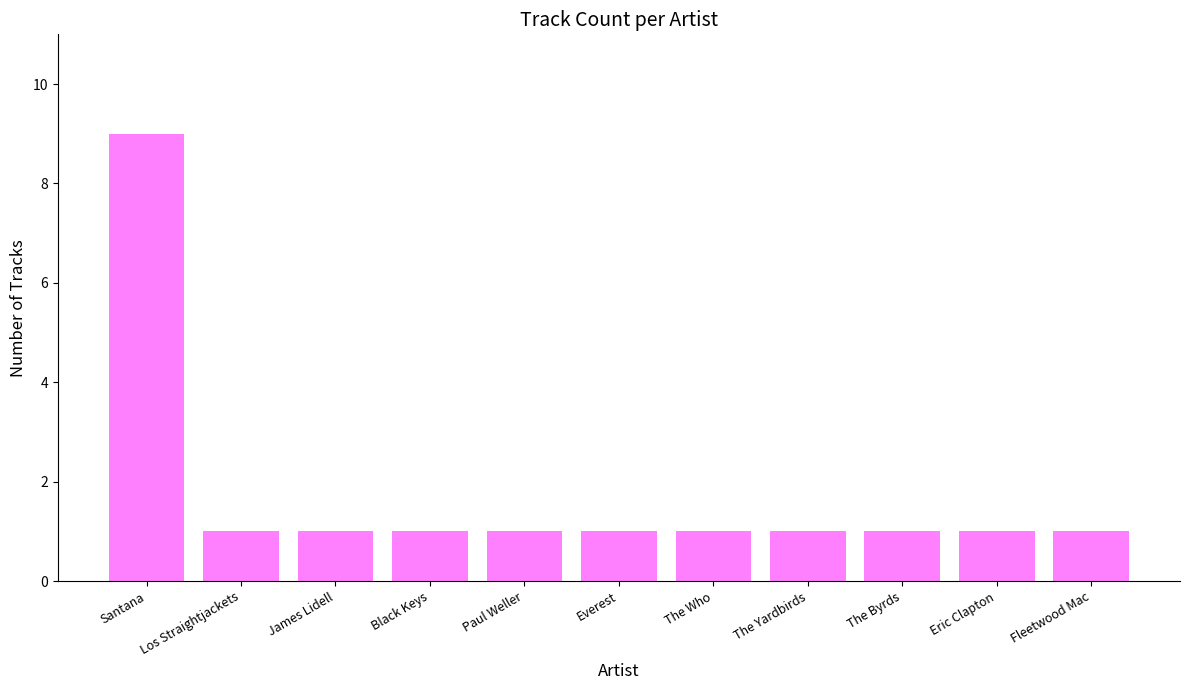

The chart shows a value of 1 at Black Keys. True or false?

True